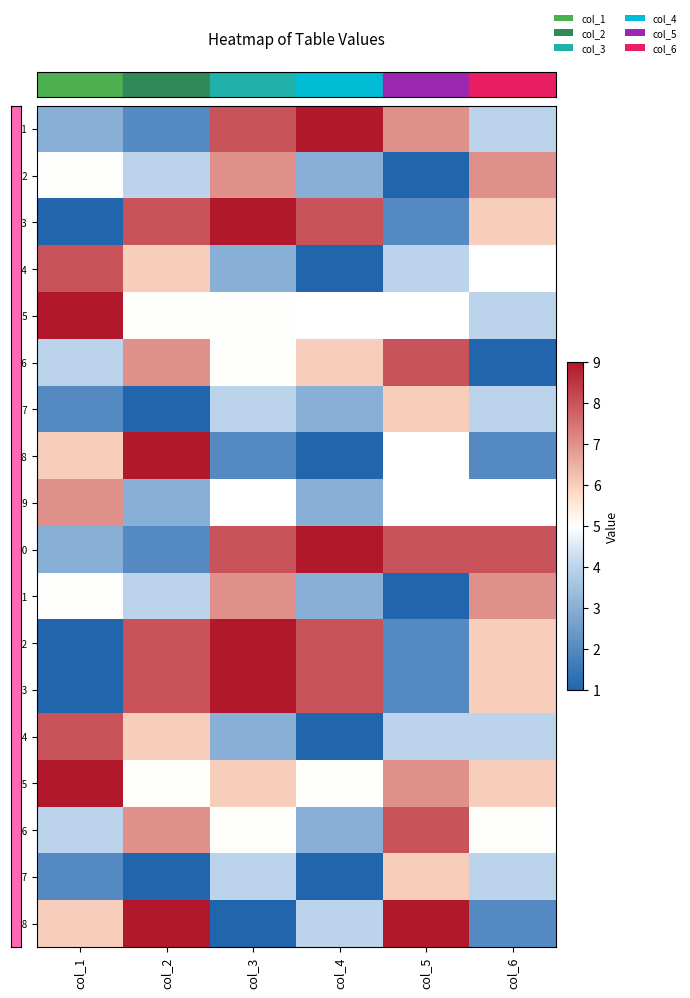

Count the number of categories in the chart.

6